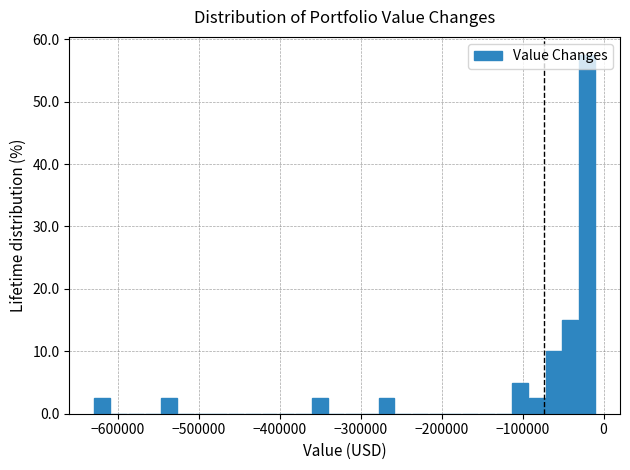

Around what value on the x-axis is the tallest bar? Give the approximate position of its centre, as read against the axis.

-20000